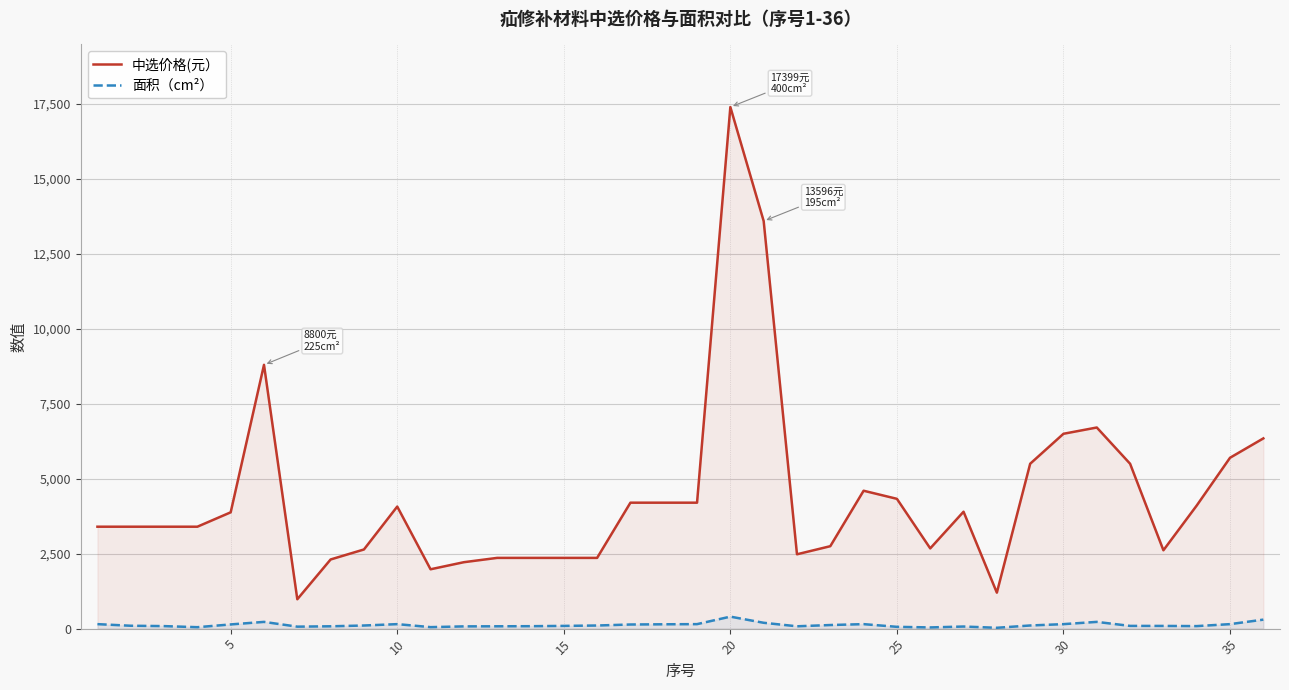

What is the maximum value for 中选价格(元）?

17399.2